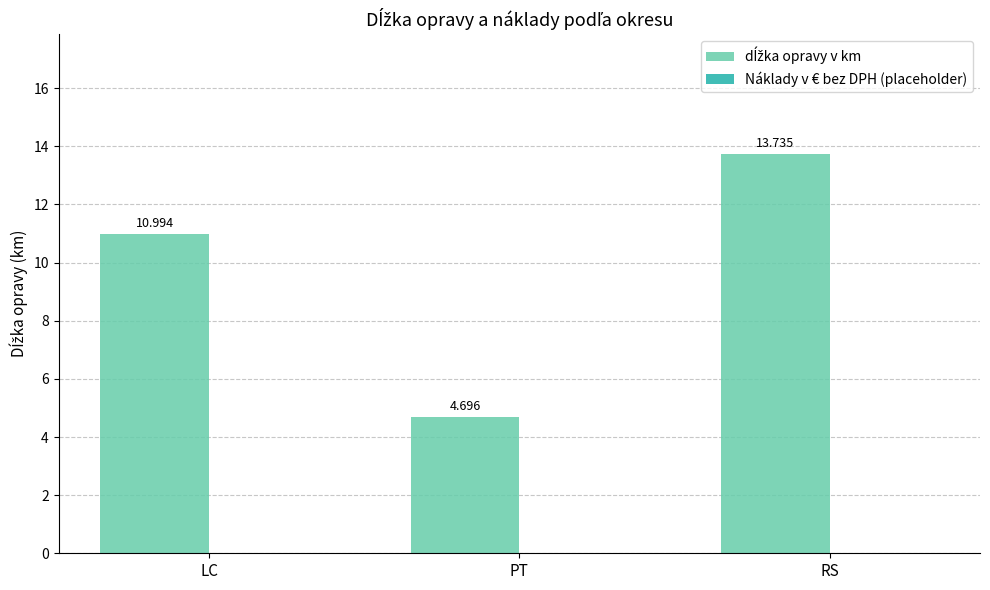

Which label corresponds to the largest value in the chart?

RS